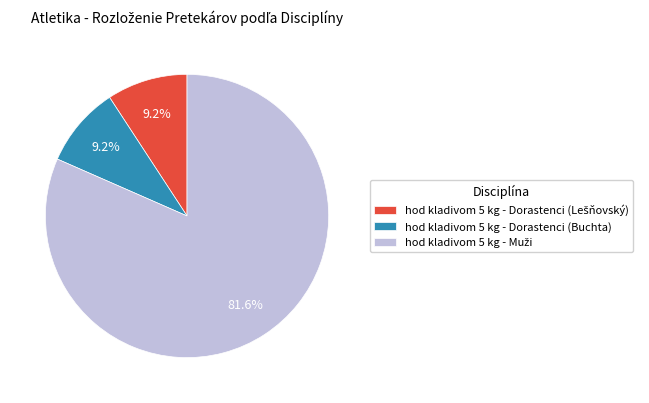

Does any single category account for the majority?

Yes